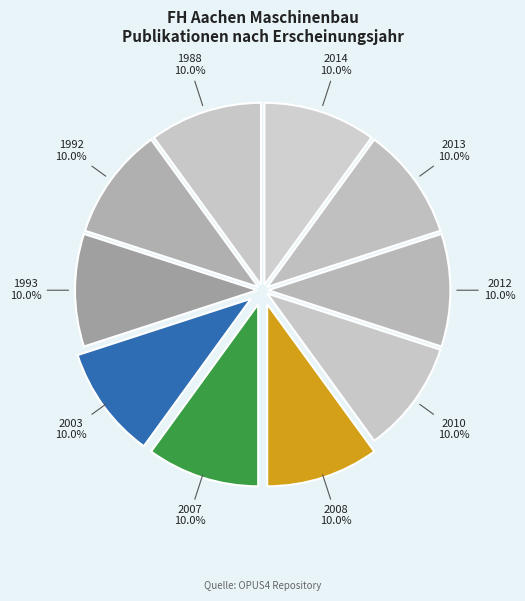

Count the number of slices in the pie.

10